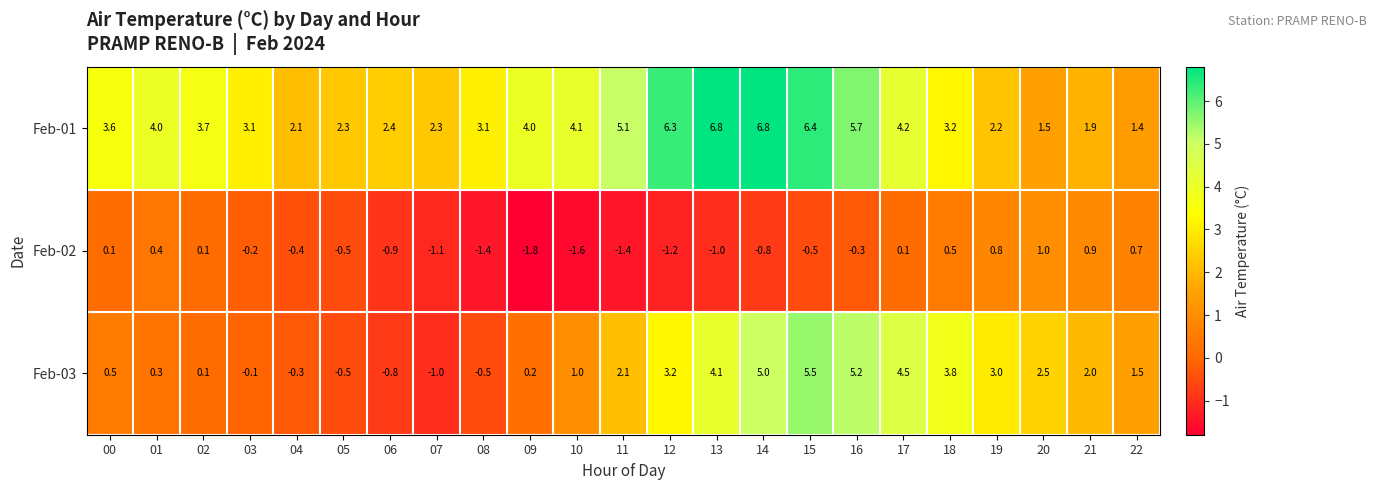

How many categories are shown in the chart?

23